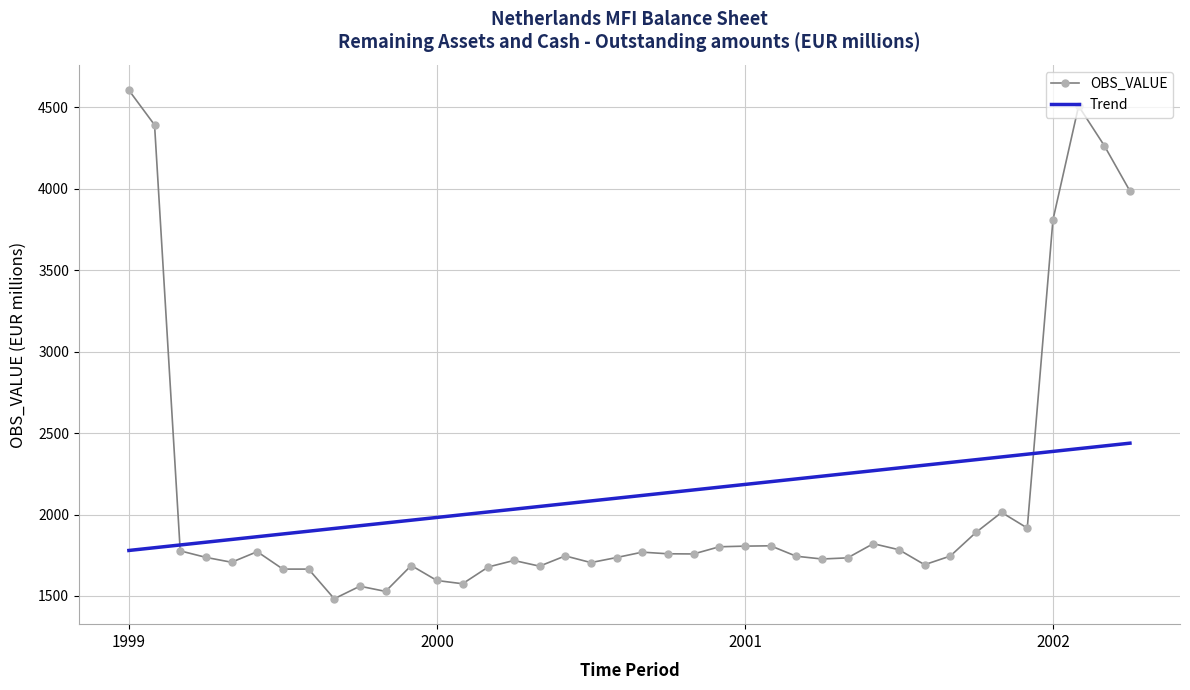

Which series has the largest range (max minus min)?

OBS_VALUE